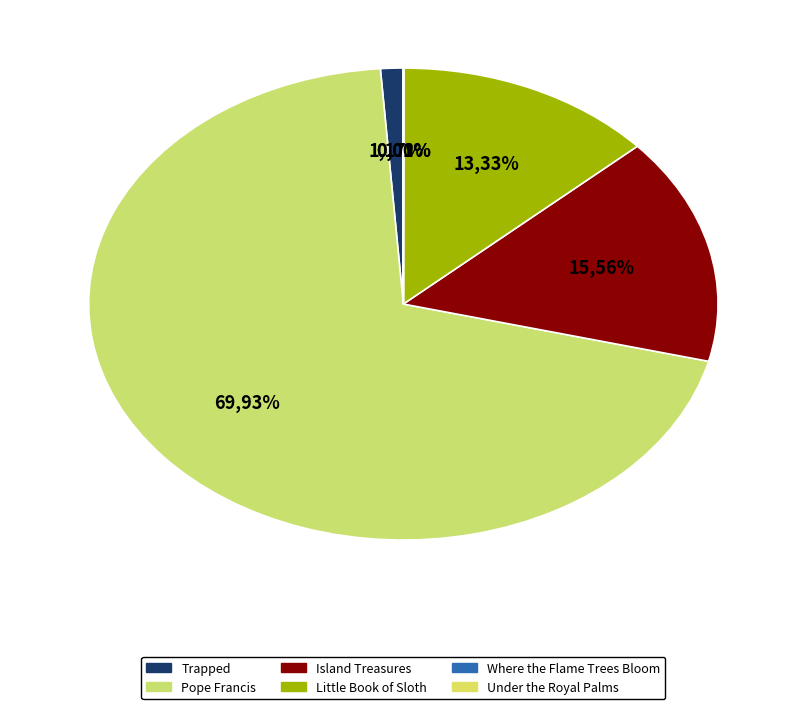

Is there any slice that represents more than half of the pie?

Yes